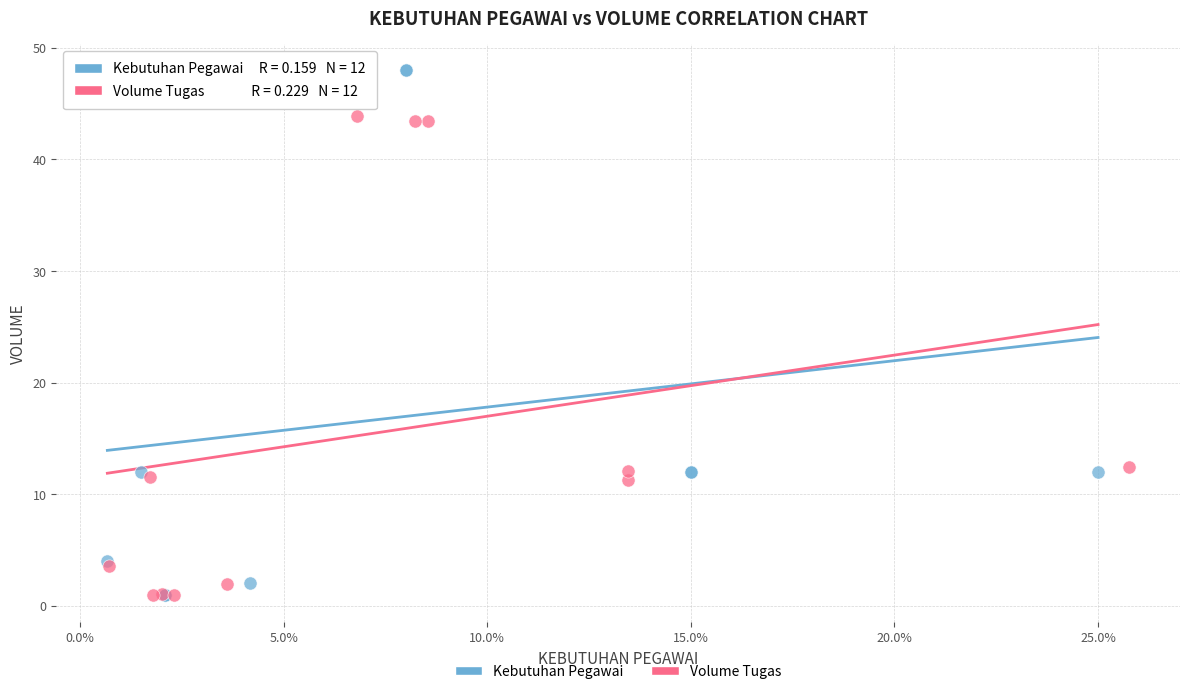

Which series has the widest spread of Y values?

Kebutuhan Pegawai